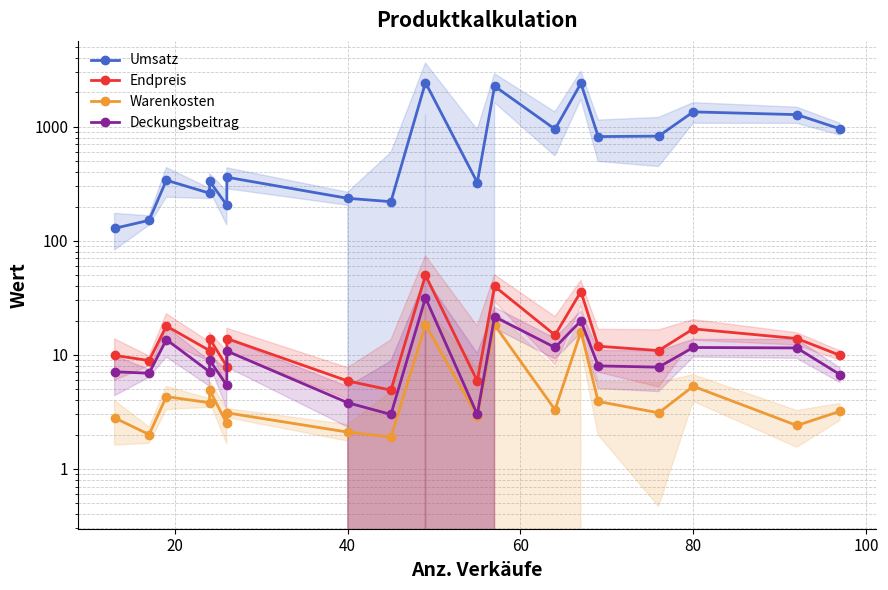

True or false: Deckungsbeitrag and Endpreis intersect in this chart.

False